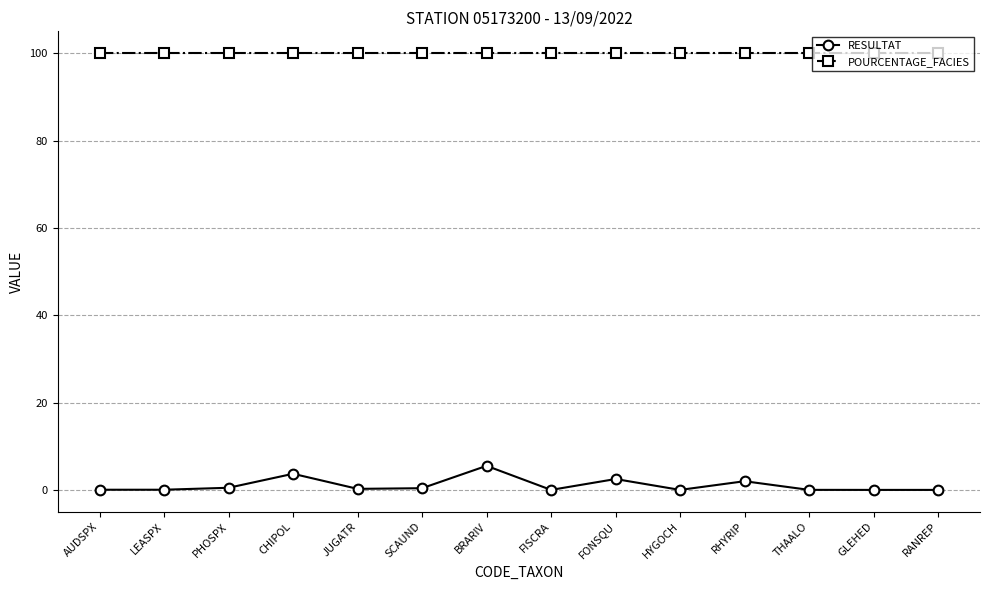

What position from the right is FISCRA?

7